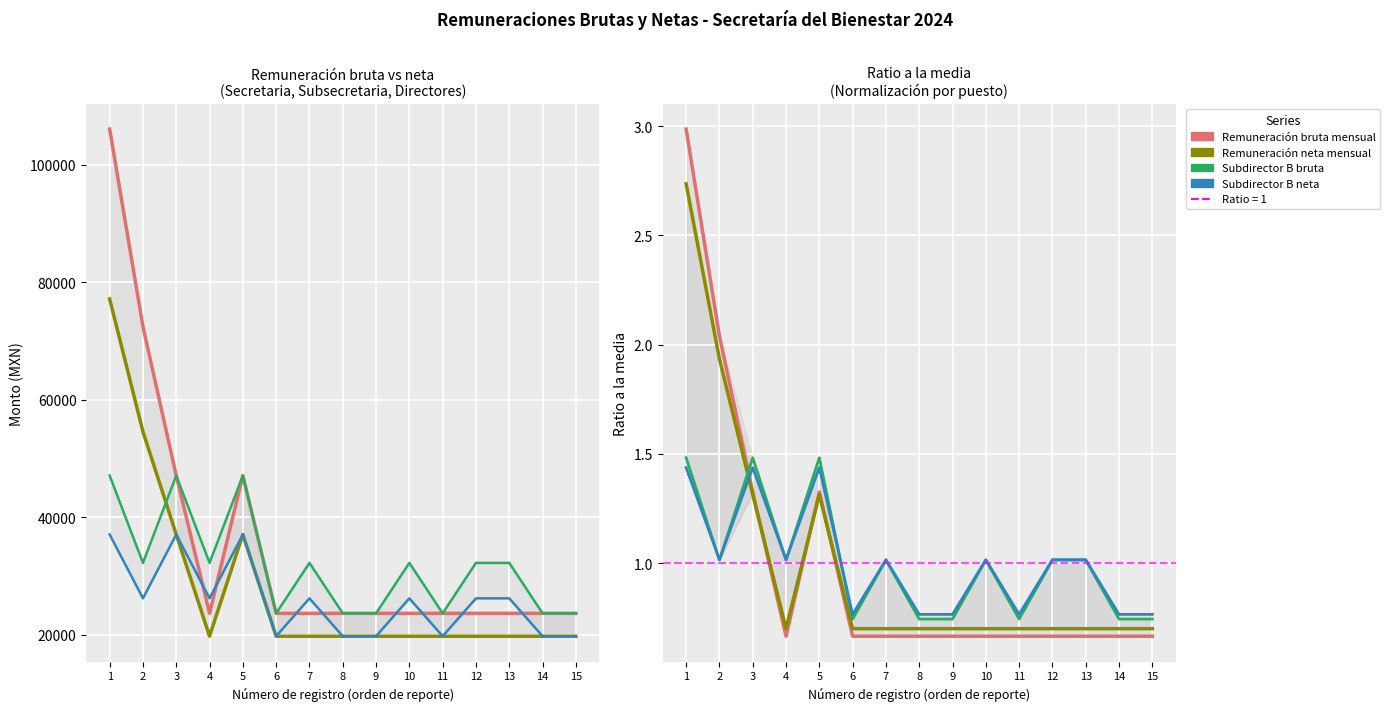

Is it true that Subdirector B neta equals 26344.7 at 15?

False